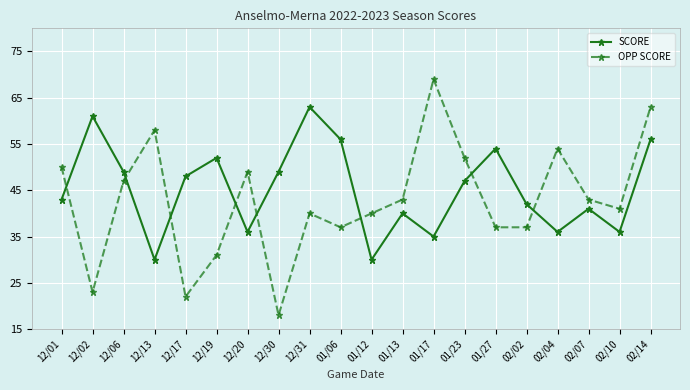

What is the difference between the maximum and minimum values in the SCORE series?

33